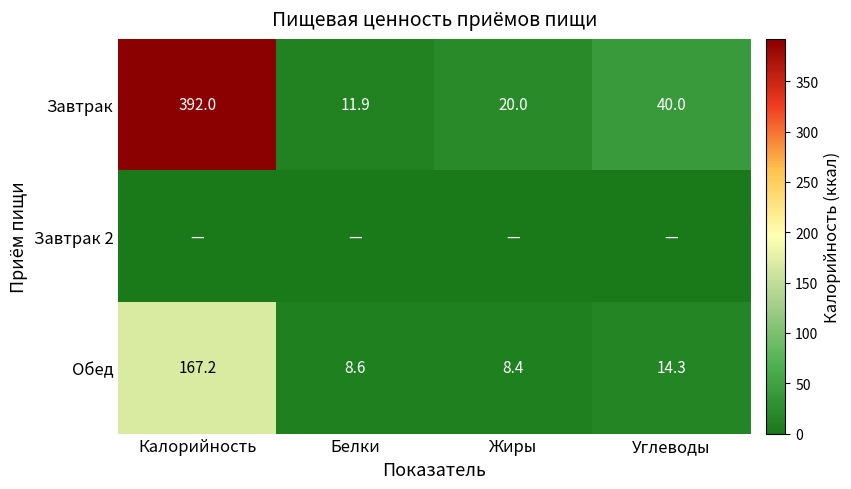

Rank the categories by Завтрак value from highest to lowest.

Калорийность, Углеводы, Жиры, Белки